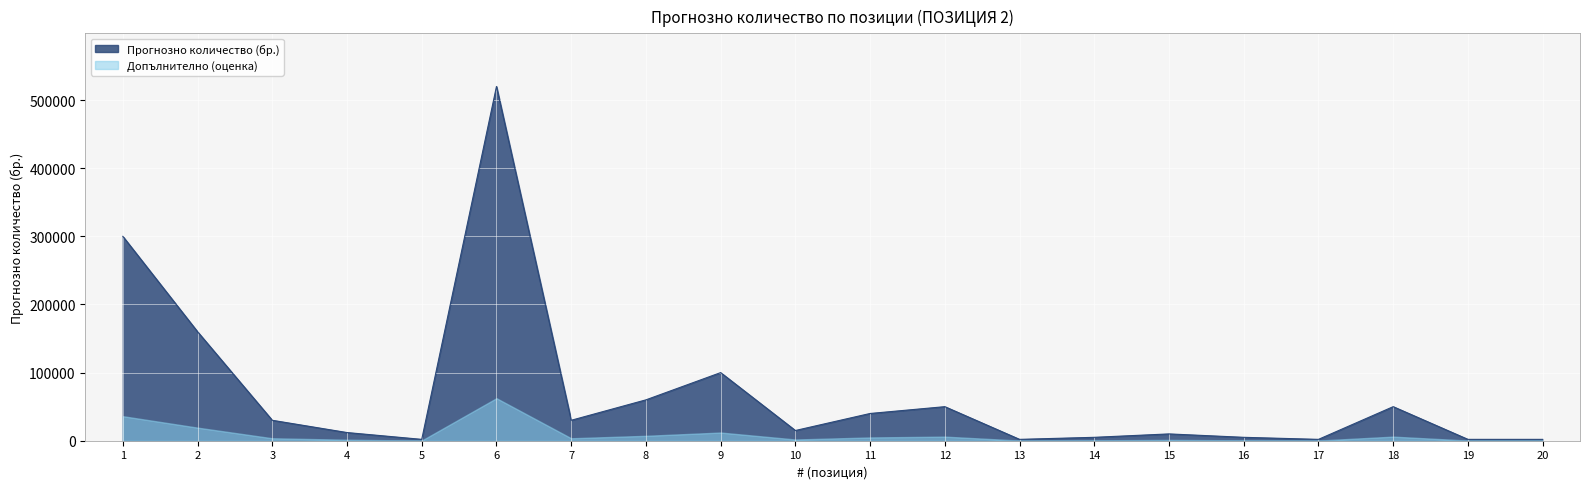

Where is the first local minimum?

5